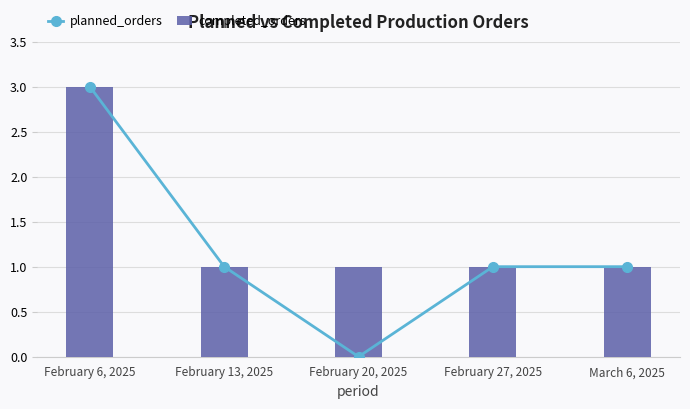

What is the label of the 2nd bar from the left?

February 13, 2025